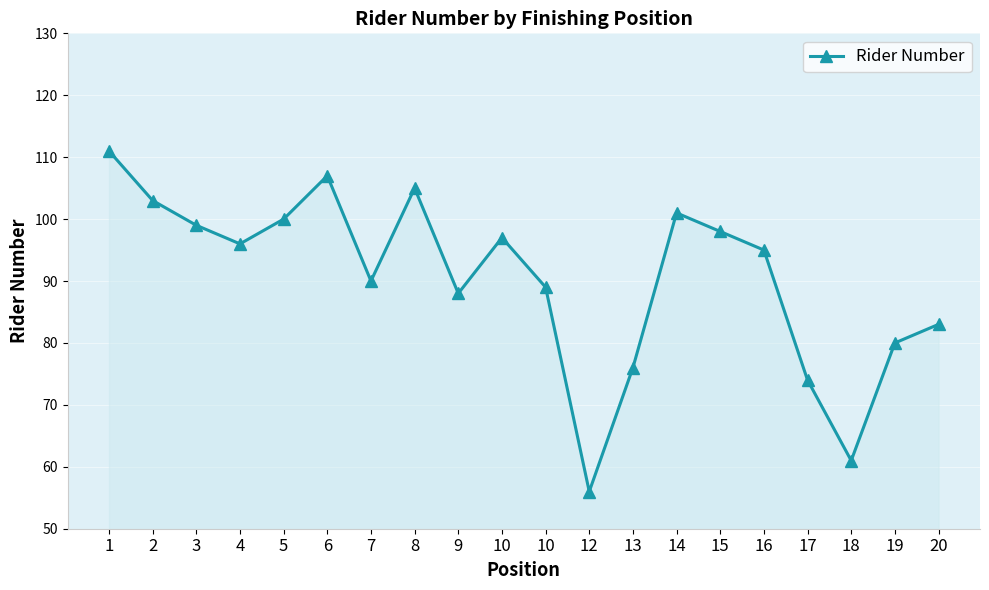

What is the greatest value displayed?

111